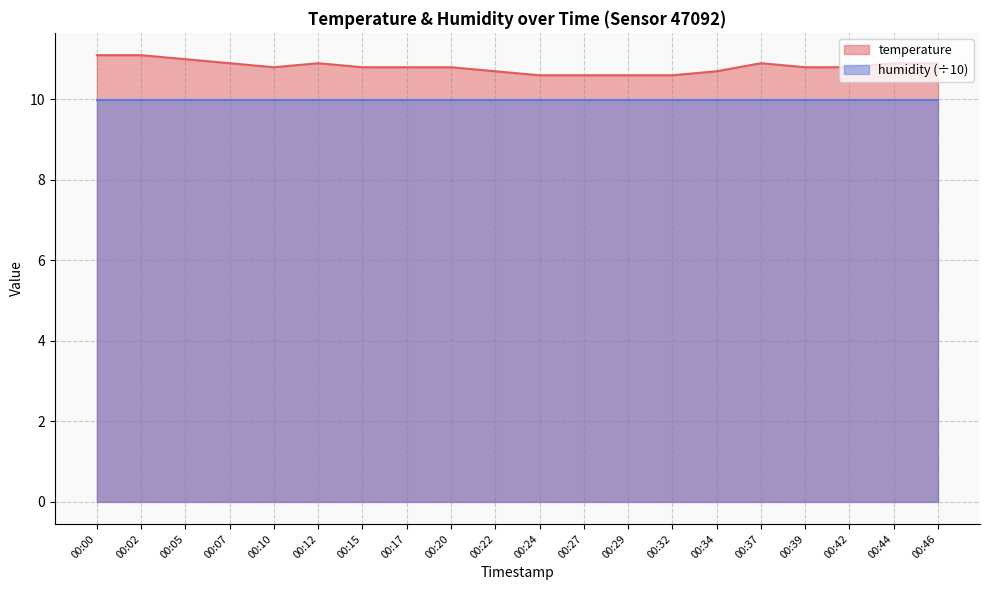

What is the difference between the maximum and minimum values?

0.5